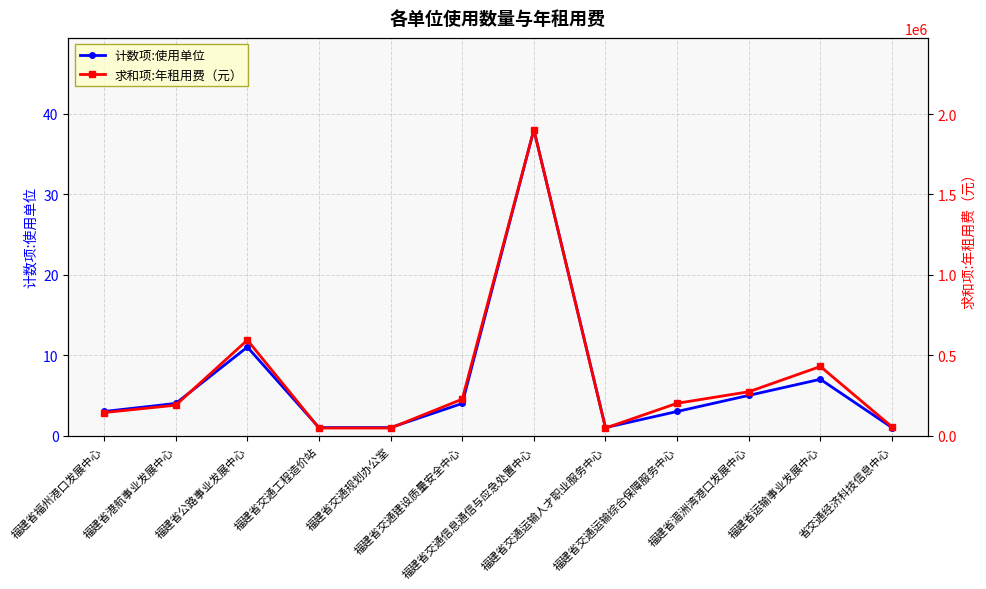

Does the chart have visible grid lines?

Yes